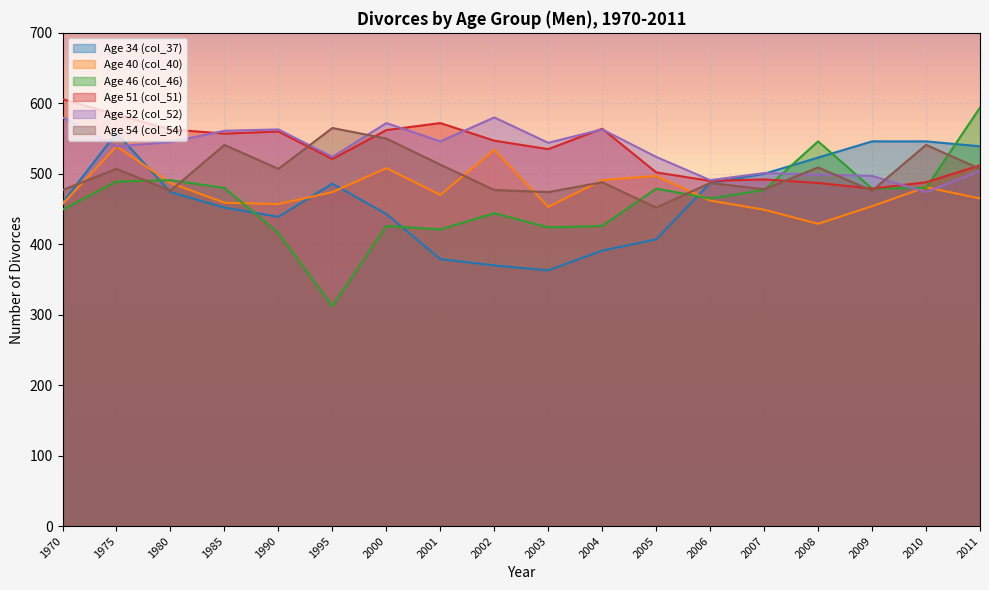

Rank the series by their maximum value, from lowest to highest.

Age 40 (col_40), Age 34 (col_37), Age 54 (col_54), Age 52 (col_52), Age 46 (col_46), Age 51 (col_51)